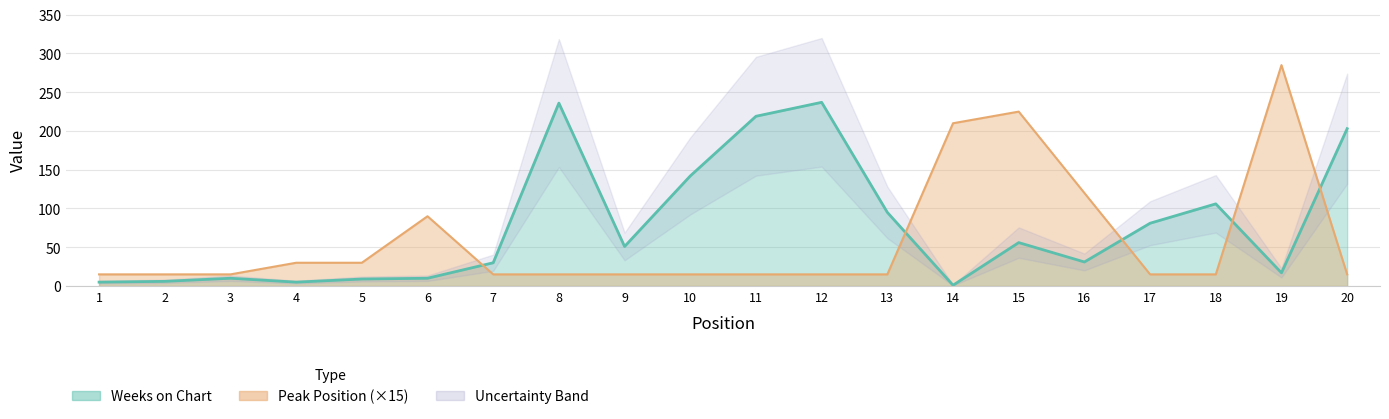

What is the average value of the Weeks on Chart series?

78